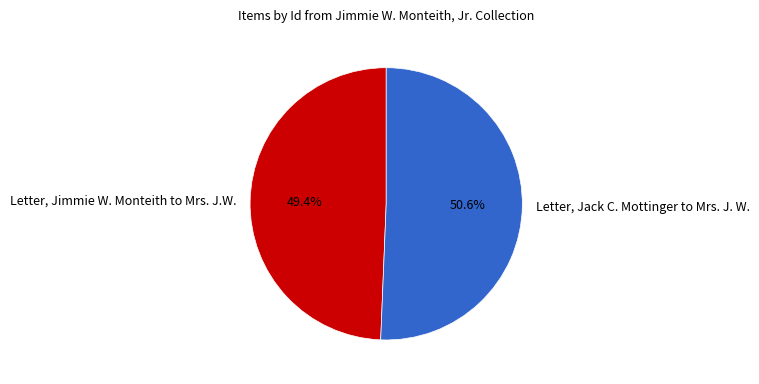

Rank the categories by value from lowest to highest.

Letter, Jimmie W. Monteith to Mrs. J.W., Letter, Jack C. Mottinger to Mrs. J. W.